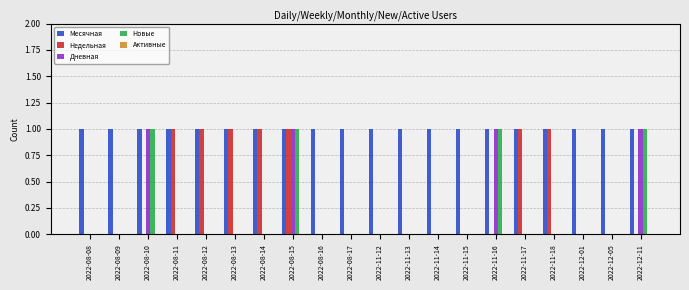

What is the sum of all Дневная values?

4